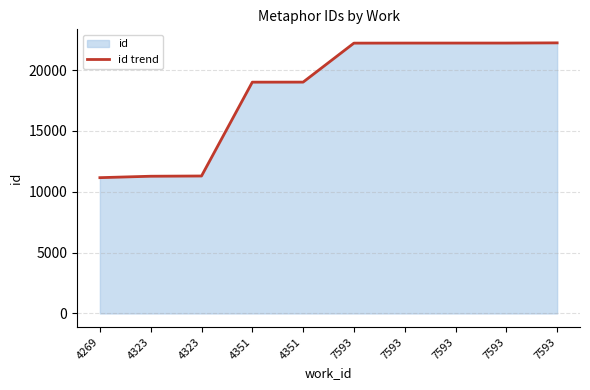

The value at 4269 is 11157. True or false?

True